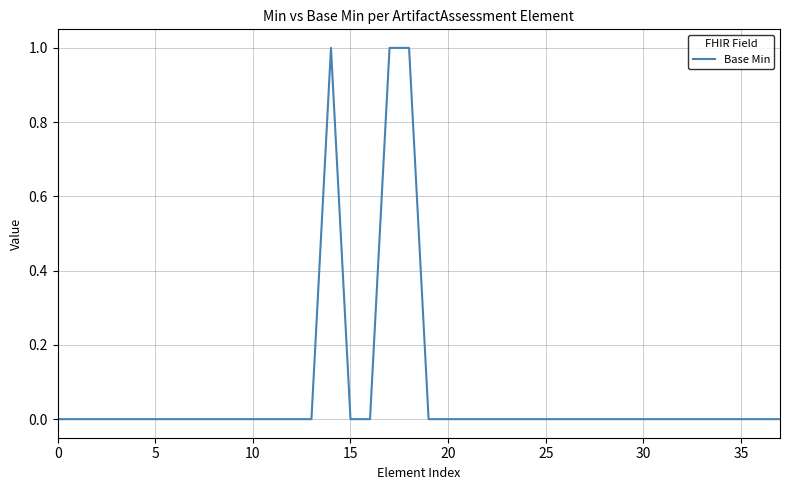

Which category has the highest value across all series?

14